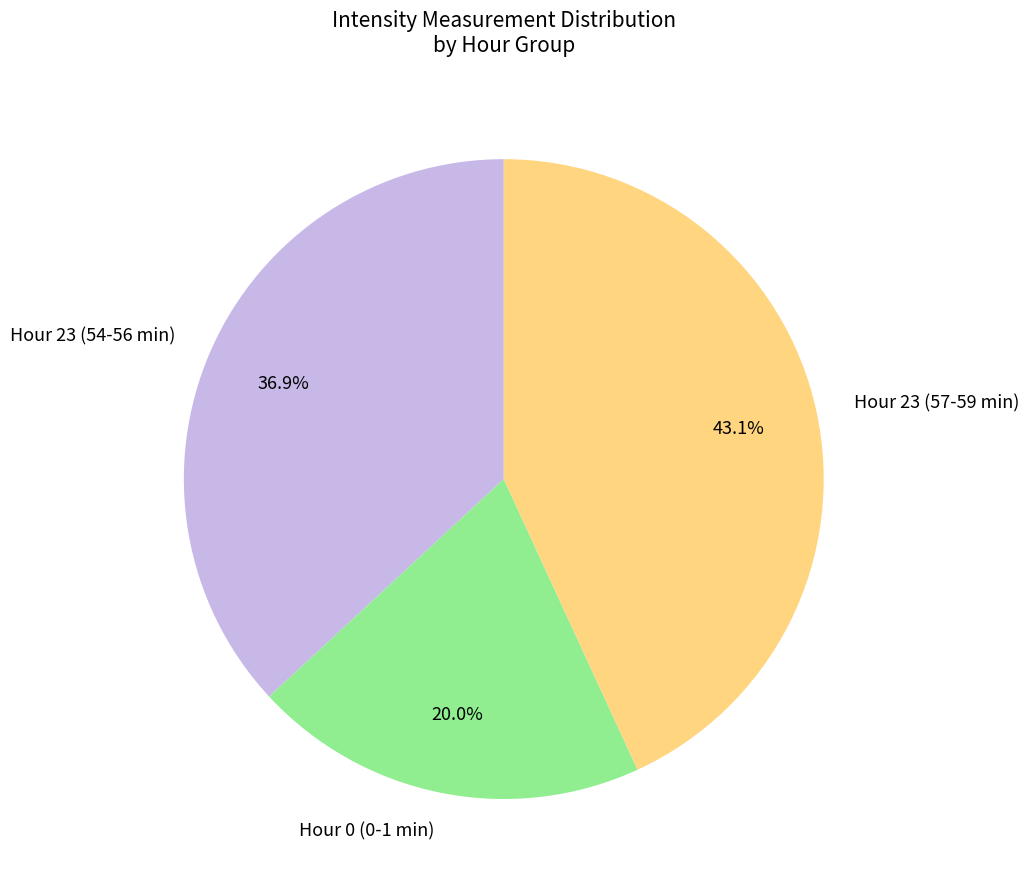

Count the number of slices in the pie.

3